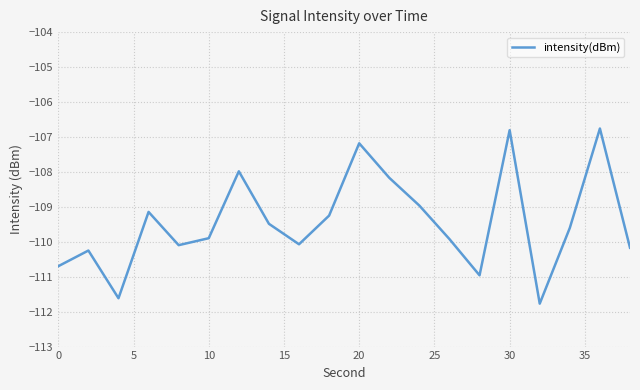

What is the difference between the maximum and minimum values?

5.0